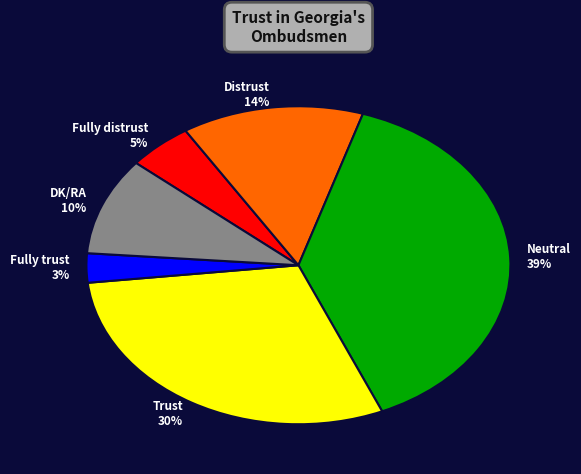

How many segments does this pie chart have?

6